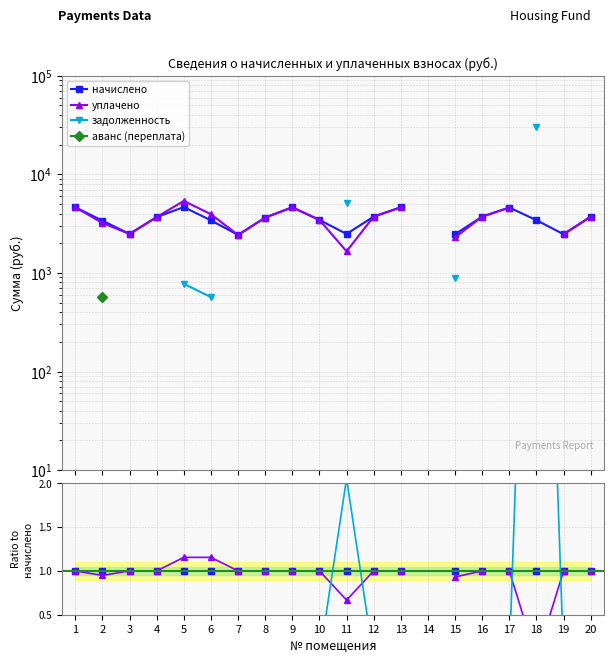

How many positive values does the уплачено series have?

18